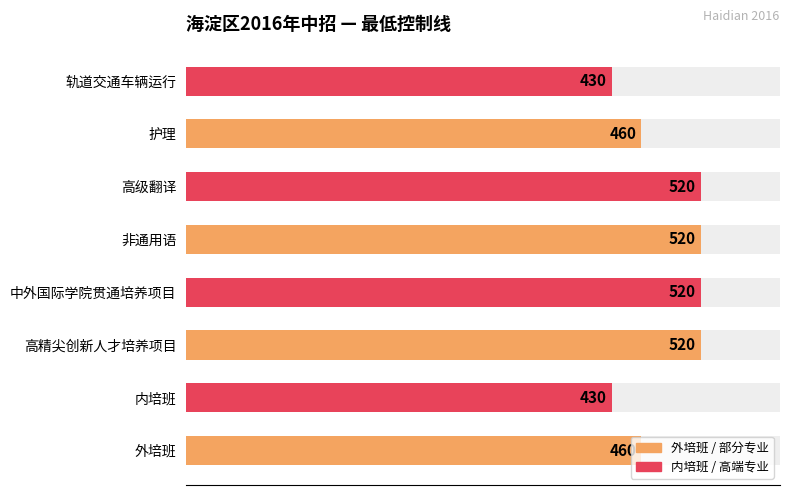

What is the average value?

482